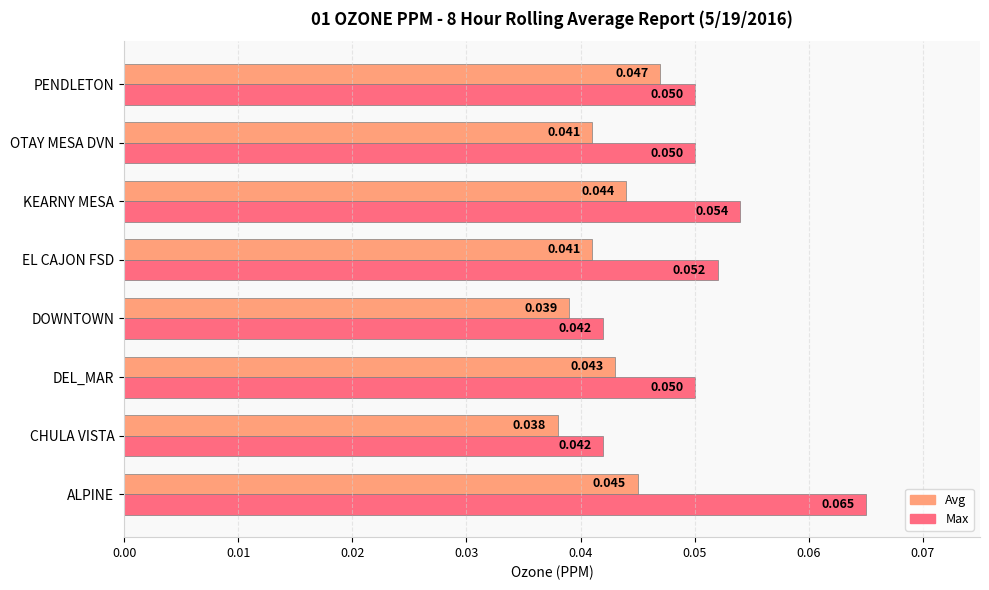

Which category has the lowest value in the Avg series?

CHULA VISTA